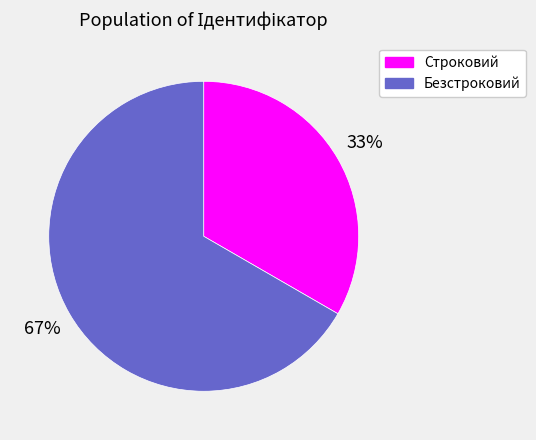

Between Безстроковий and Строковий, which is larger?

Безстроковий